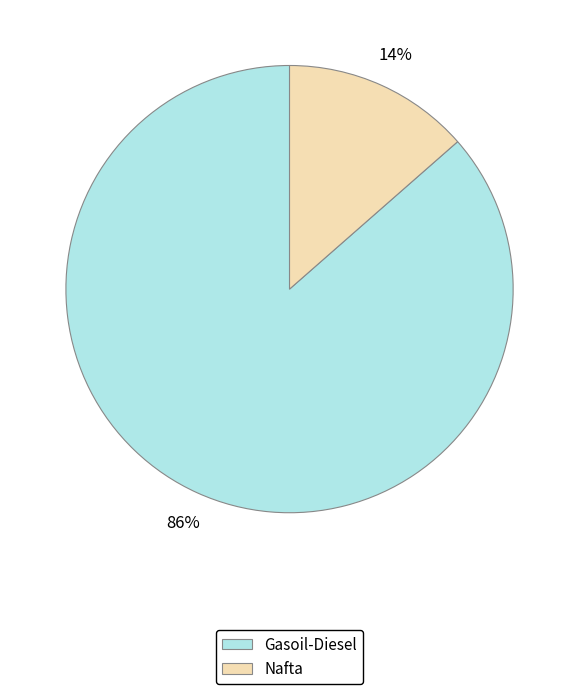

Count the number of slices in the pie.

2